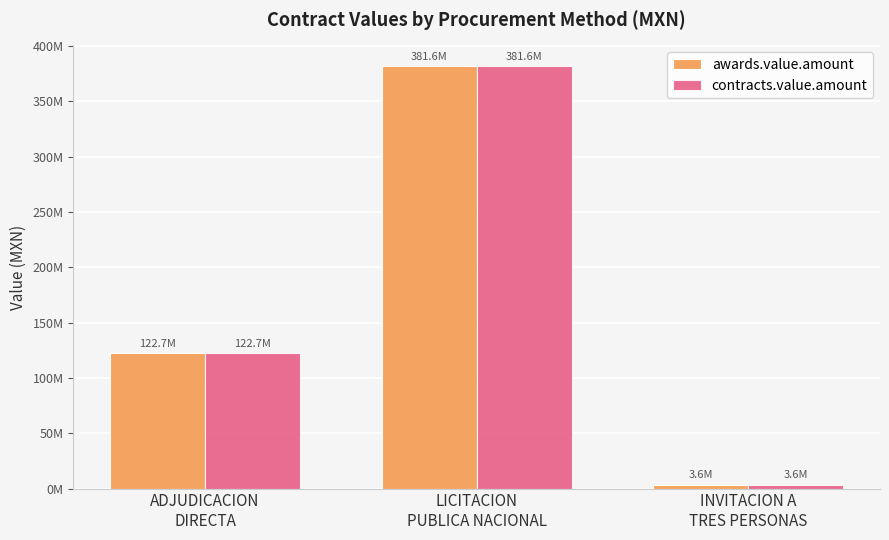

Which series has the widest spread of values?

awards.value.amount